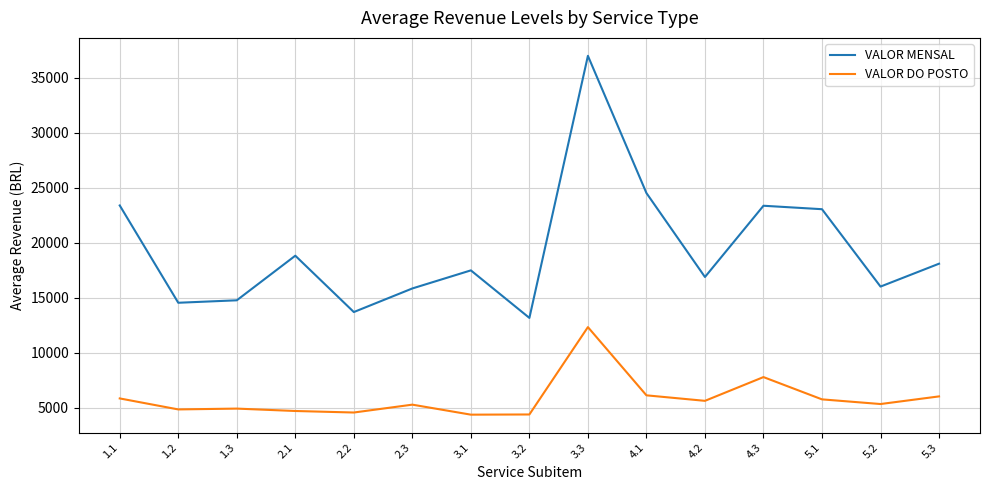

What is the minimum value for VALOR DO POSTO?

4373.5